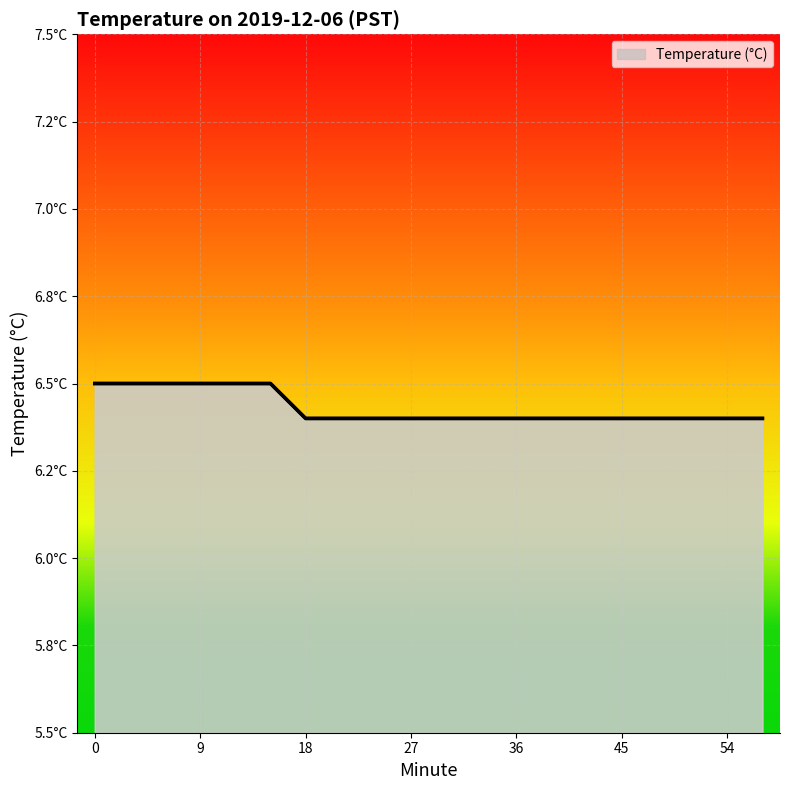

Rank the categories by value from lowest to highest.

18, 21, 24, 27, 30, 33, 36, 39, 42, 45, 48, 51, 54, 57, 0, 3, 6, 9, 12, 15